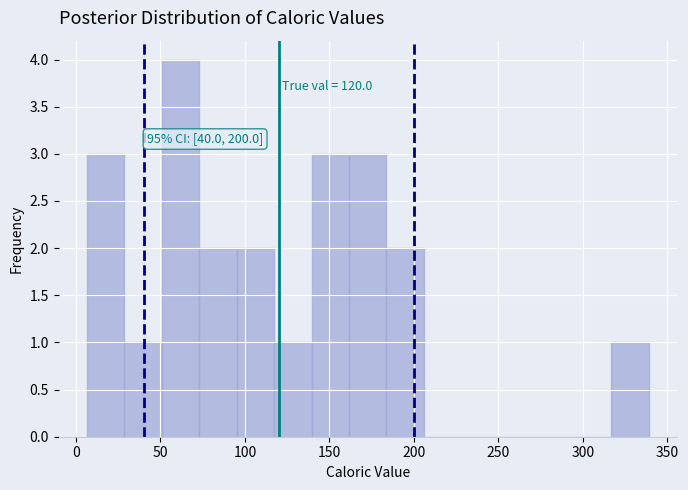

Which range on the x-axis has the tallest bar?

50 to 75